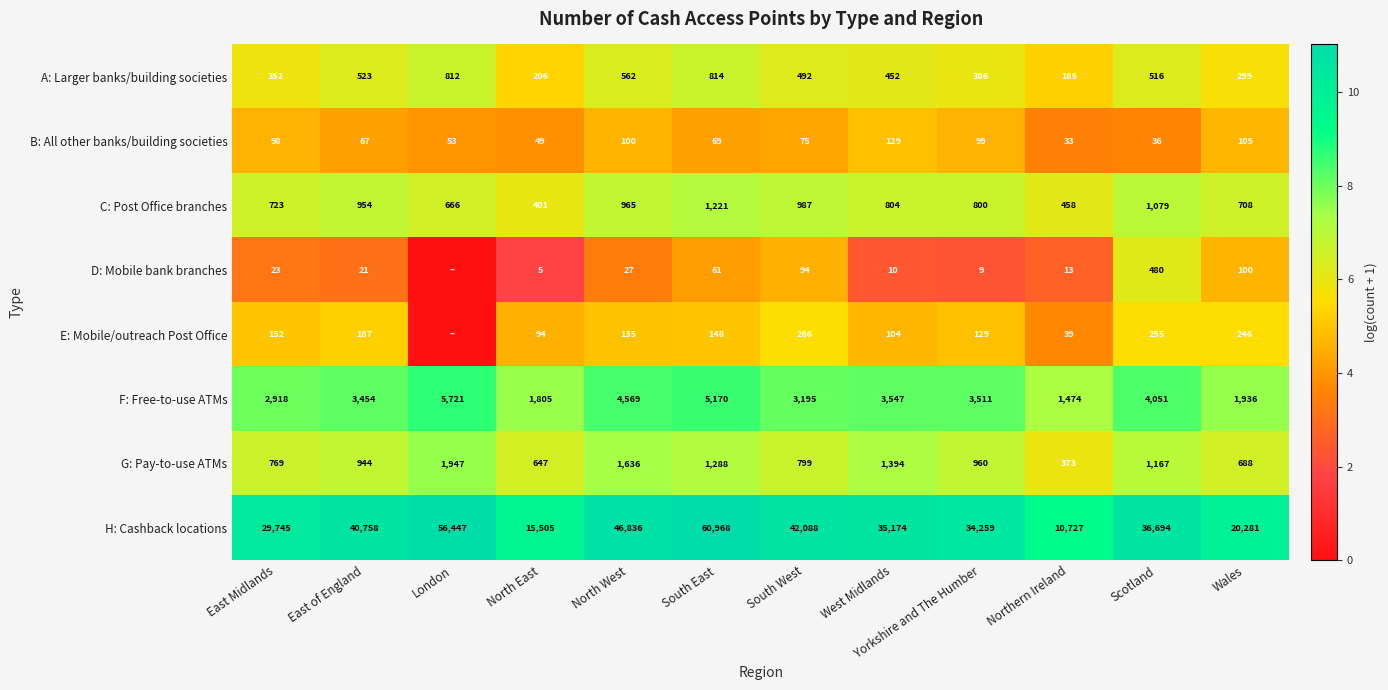

The F: Free-to-use ATMs series shows 4833 at South West. True or false?

False